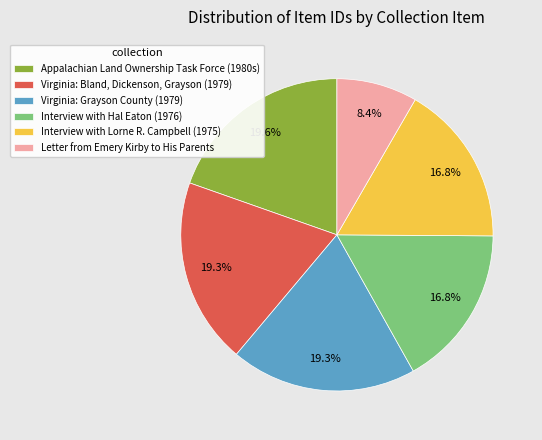

To the nearest percent, what is the difference between the largest and smallest slice percentages?

11%